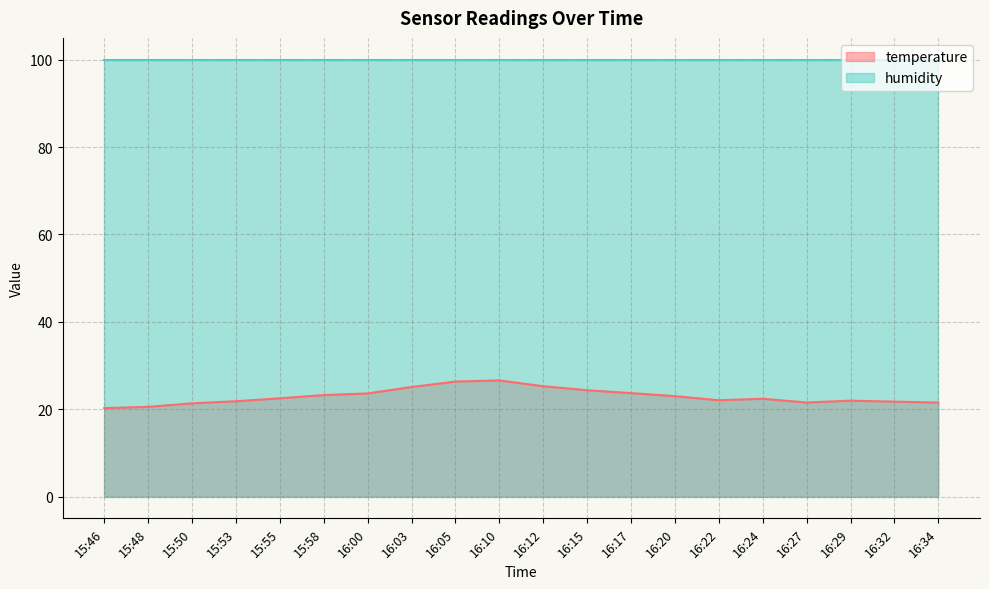

True or false: there are more than 1 points higher than both neighbors.

True